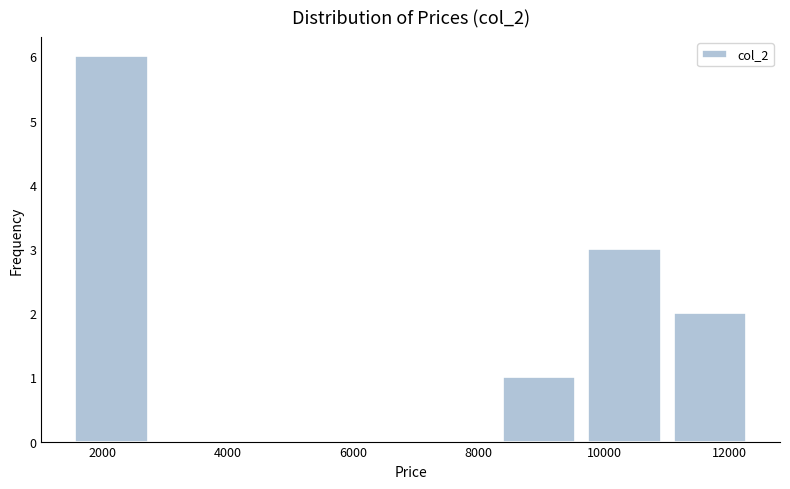

Over which range of the x-axis is the bar tallest?

1400 to 2800